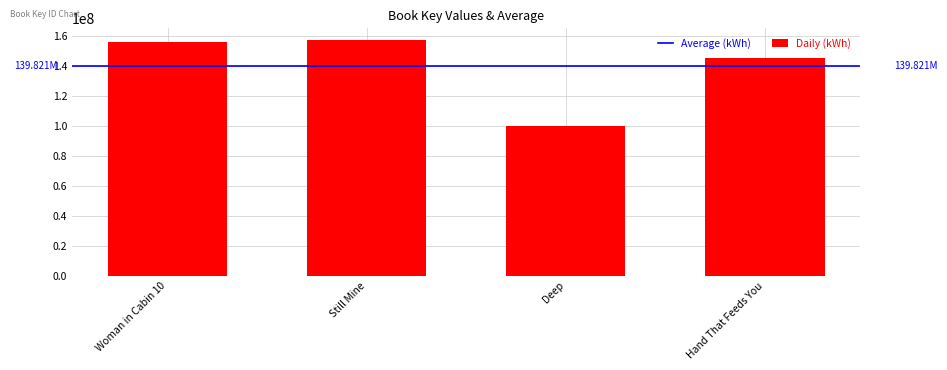

What is the smallest value displayed?

100275423